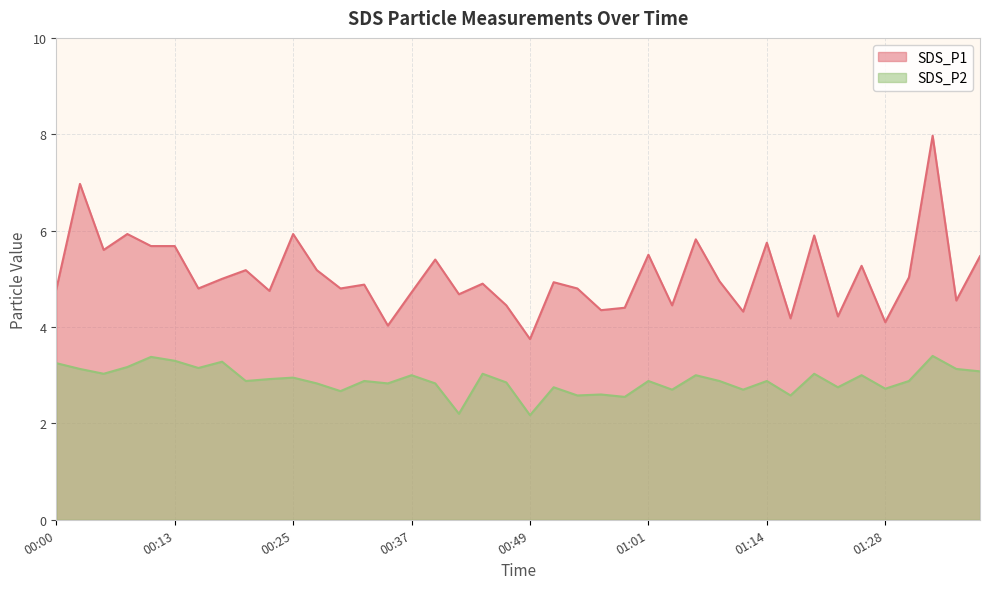

What is the difference between the highest and lowest values at 00:34?

1.2